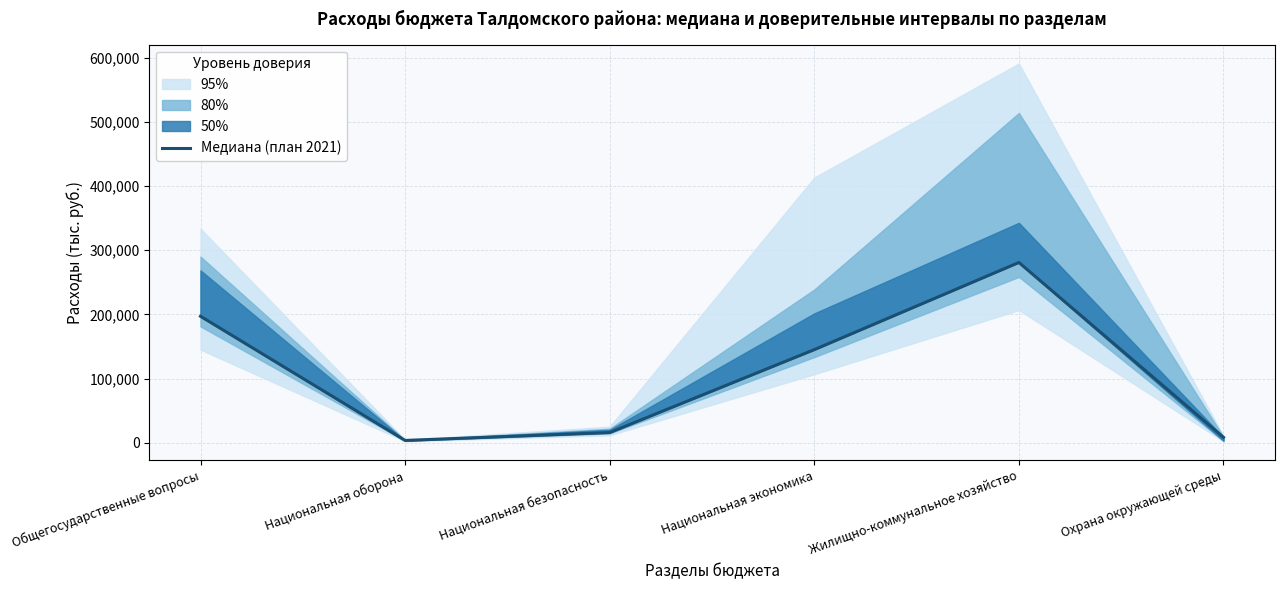

True or false: the data has more than 2 interior local peaks.

False